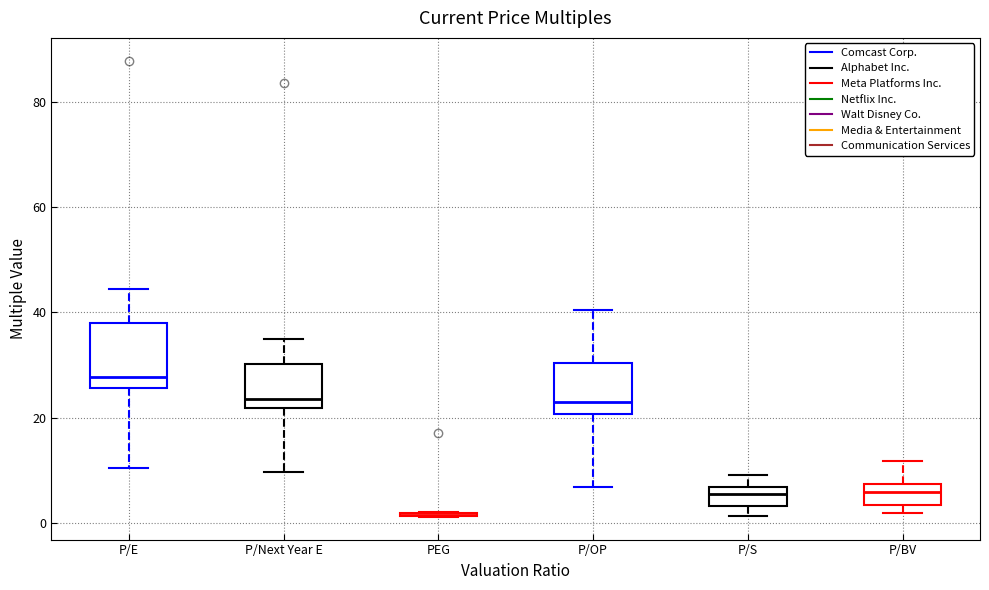

Where is the lower edge of the box for P/BV on the y-axis? The values are not printed on the chart, so give them approximately, as read against the axis.

4